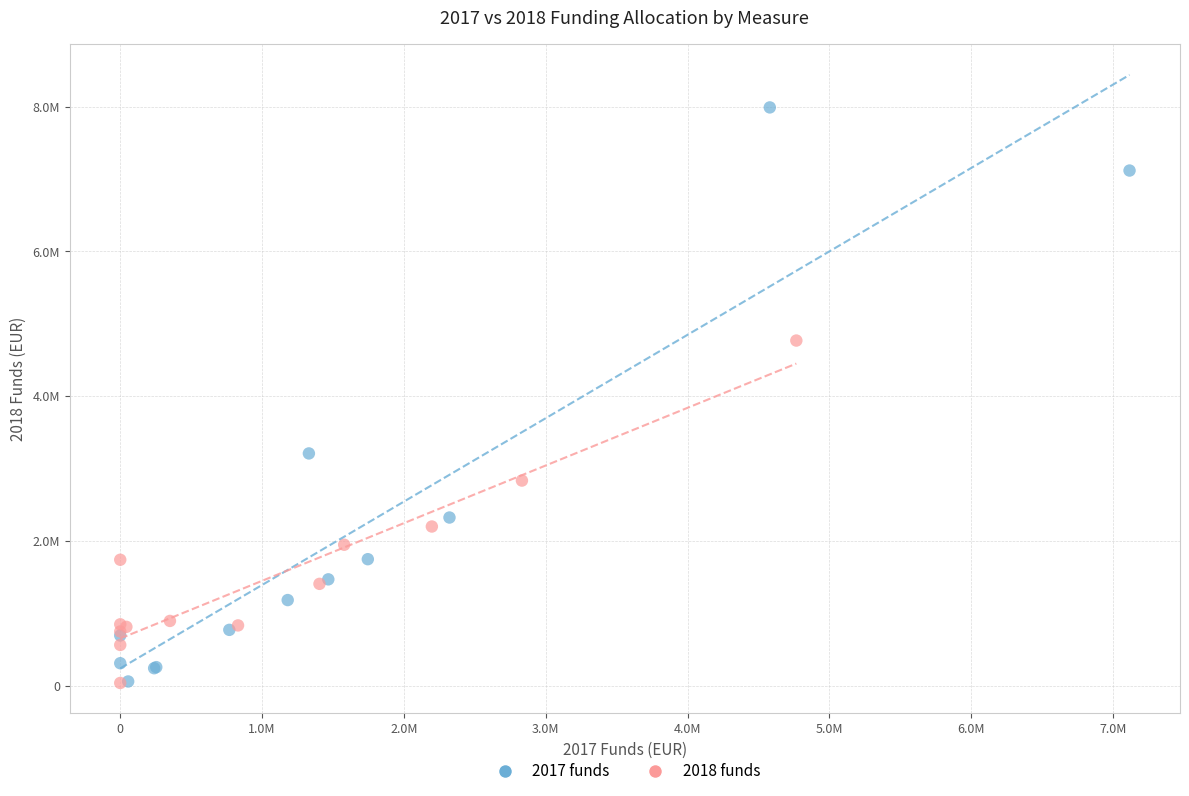

Which series reaches the maximum Y coordinate?

2017 funds